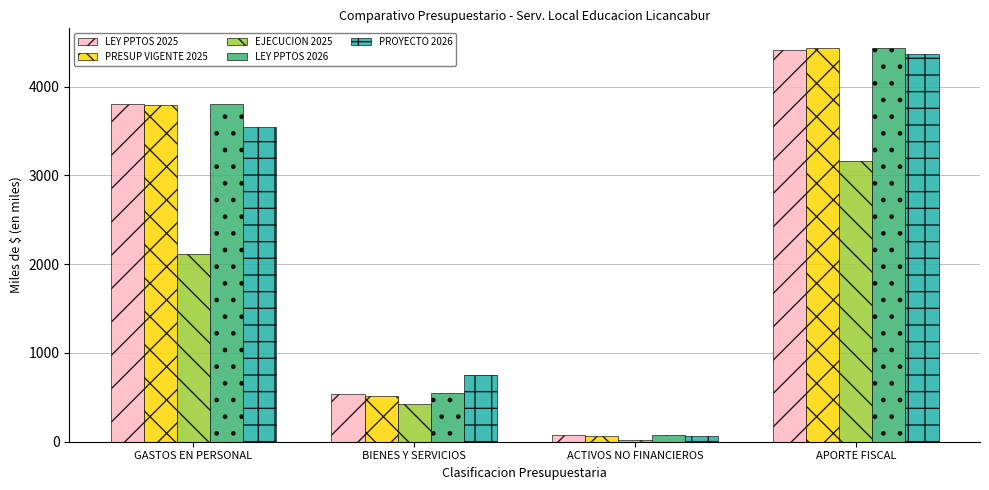

Are the bars grouped side by side (vs. stacked)?

Yes